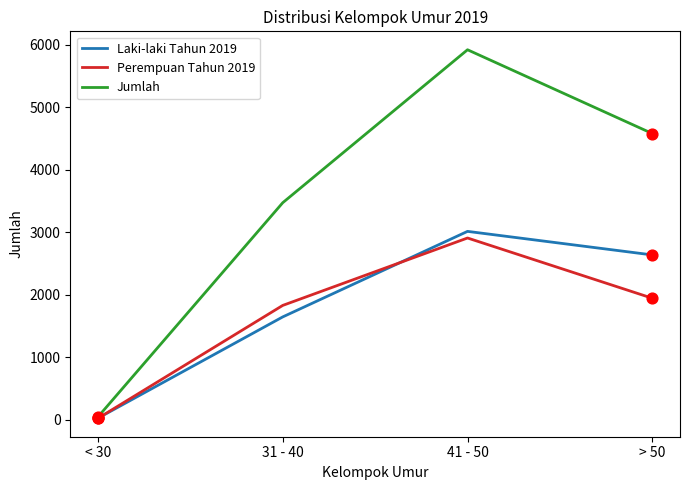

Which series has the largest total across all categories?

Jumlah